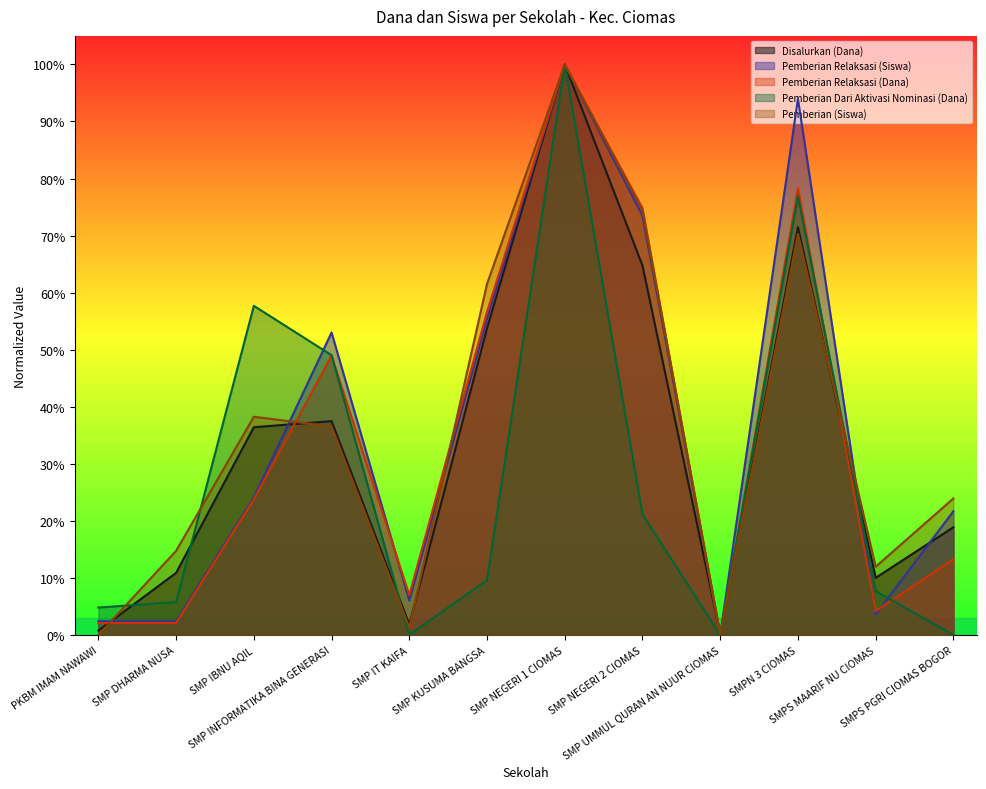

What is the difference between the second highest and second lowest values in the Pemberian Relaksasi (Siswa) series?

0.9